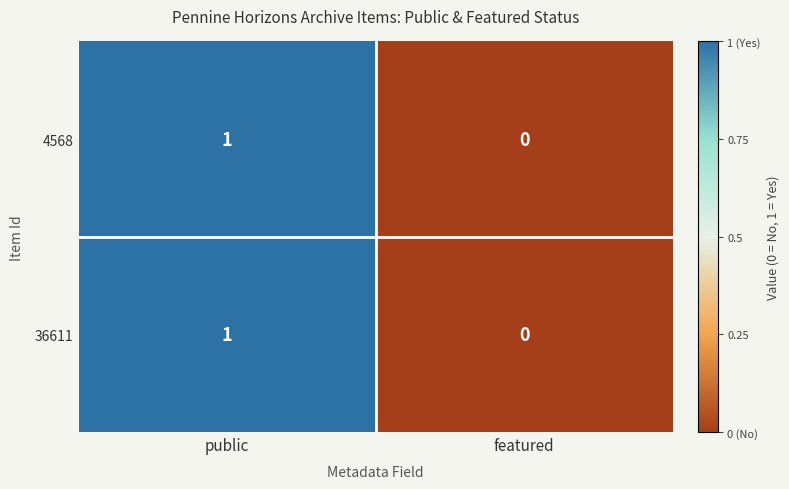

Which label corresponds to the largest value in the chart?

public